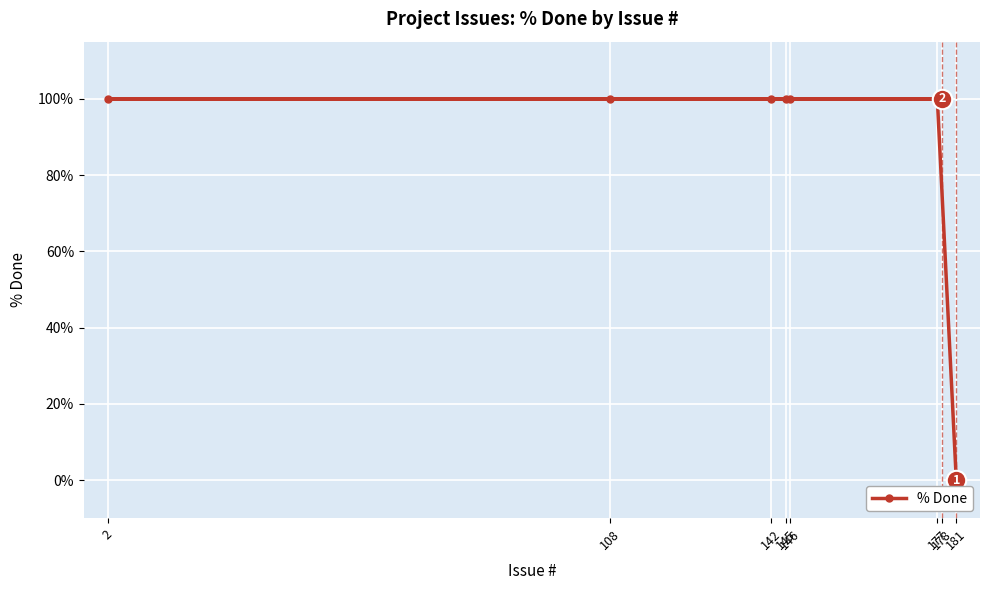

The chart shows a value of 60 at 142. True or false?

False